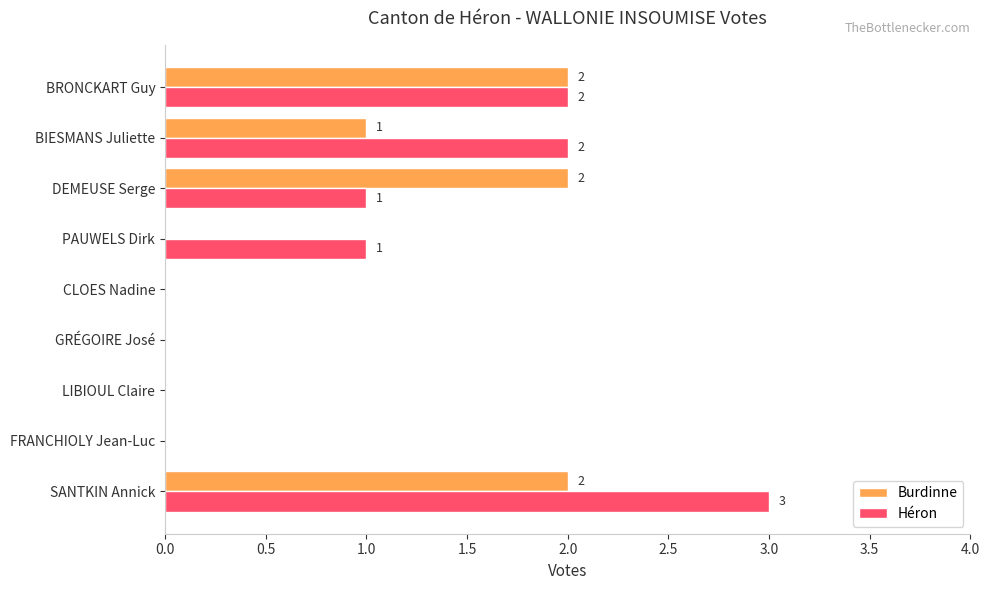

How many values in the Burdinne series exceed 0?

4